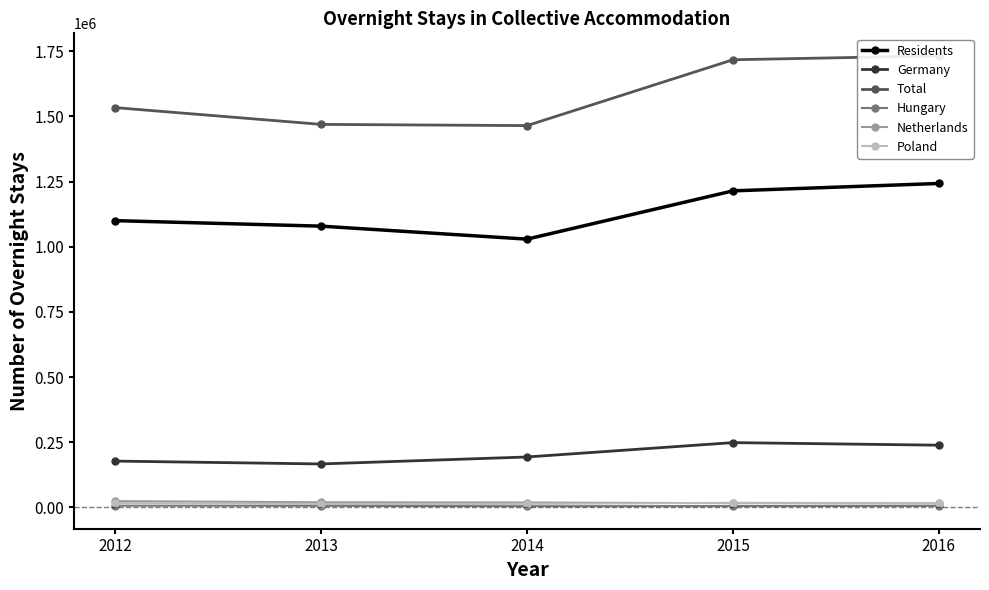

Count the number of categories in the chart.

5